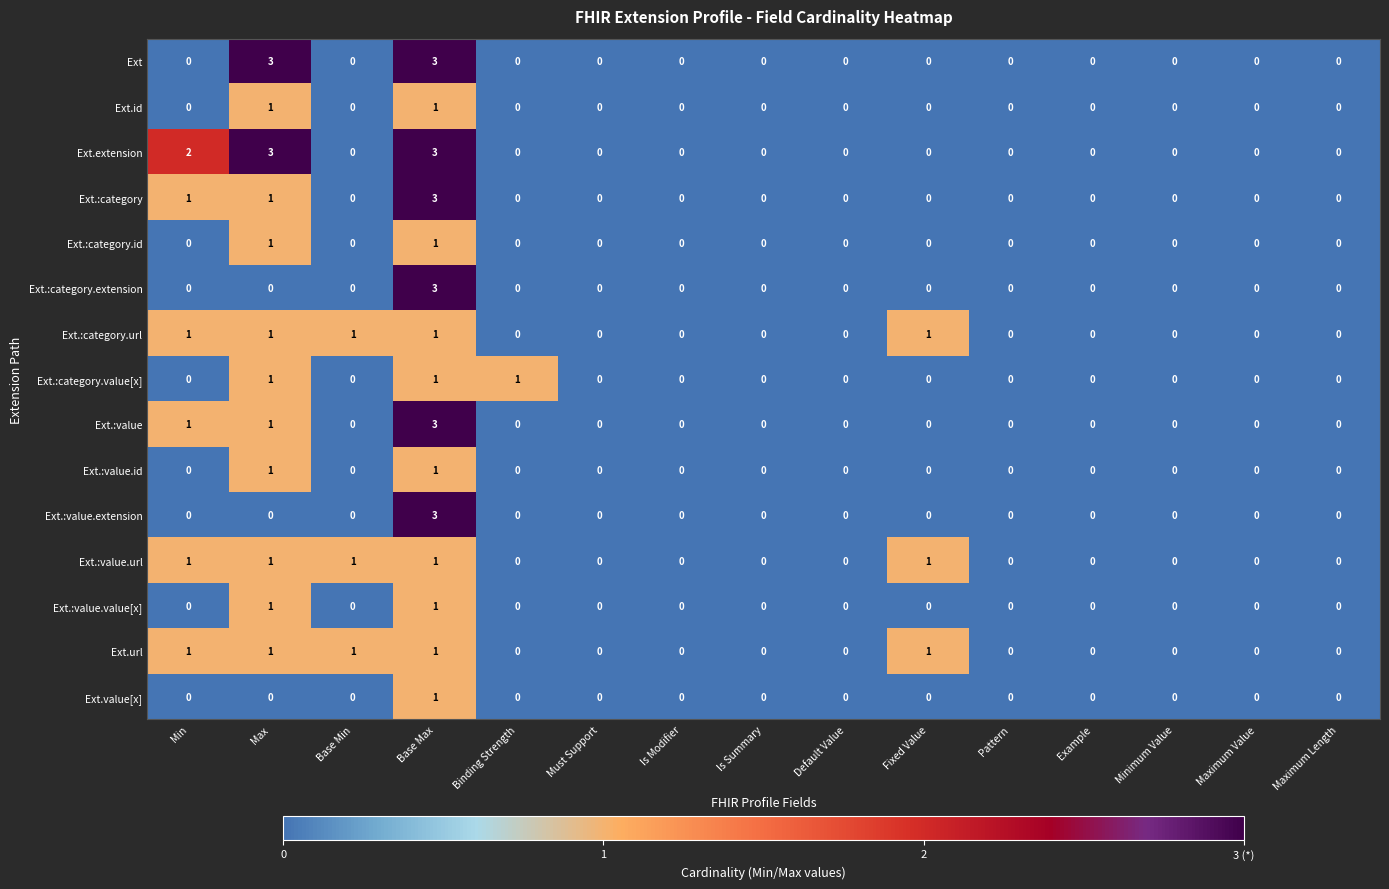

At which category is the sum across all series the highest?

Base Max